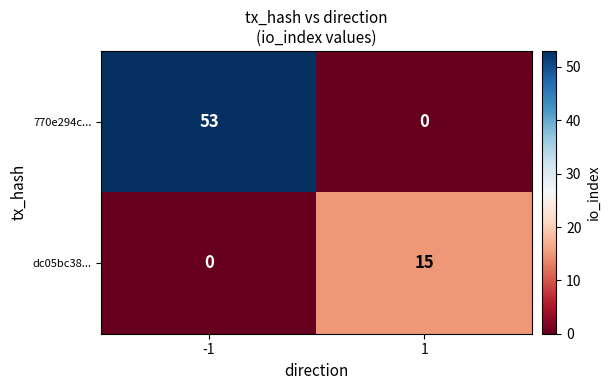

What is the difference between the highest and lowest values at -1?

53